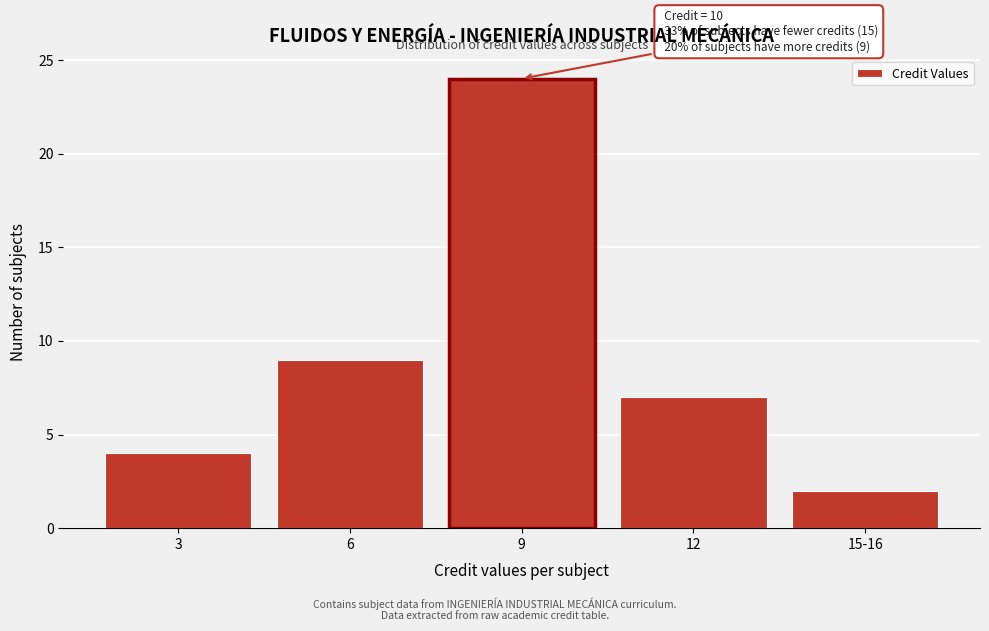

Reading left to right, extract all data points from this chart.

4	9	24	7	2